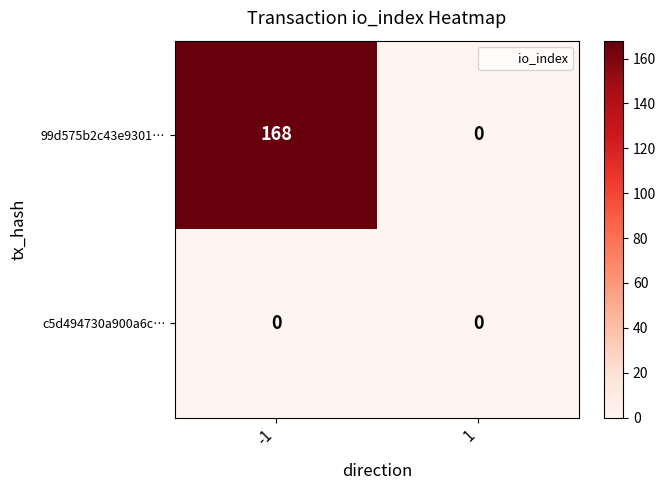

Rank the series by their average value, from lowest to highest.

c5d494730a900a6c…, 99d575b2c43e9301…